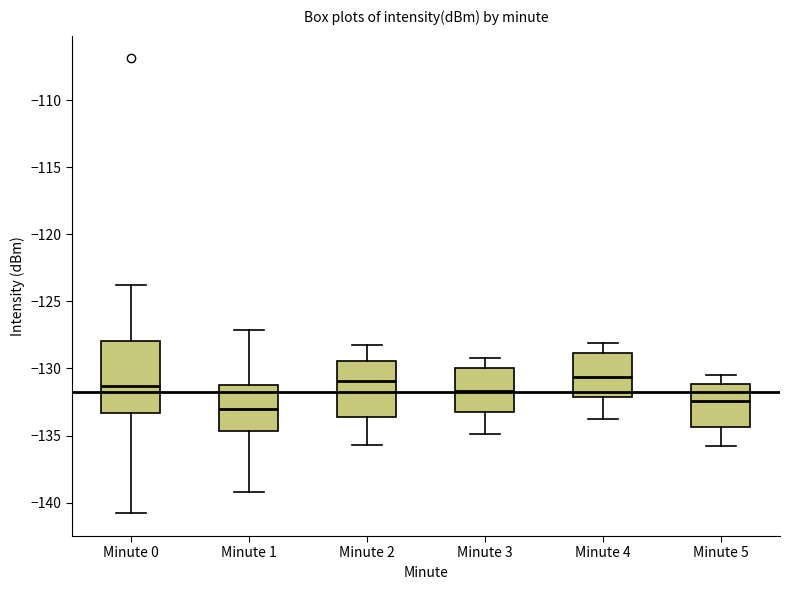

Reading left to right, transcribe this box plot: for each box, give where its median line is, the range the box spans, and where its two whiskers end, as read against the y-axis. The values are not printed on the chart, so give them approximately, as read against the axis.

Minute 0: median -131.5, box -133.5 to -128.0, whiskers -141.0 to -123.5
Minute 1: median -133.0, box -134.5 to -131.0, whiskers -139.0 to -127.0
Minute 2: median -131.0, box -133.5 to -129.5, whiskers -135.5 to -128.0
Minute 3: median -131.5, box -133.0 to -130.0, whiskers -135.0 to -129.0
Minute 4: median -130.5, box -132.0 to -129.0, whiskers -134.0 to -128.0
Minute 5: median -132.5, box -134.5 to -131.0, whiskers -136.0 to -130.5